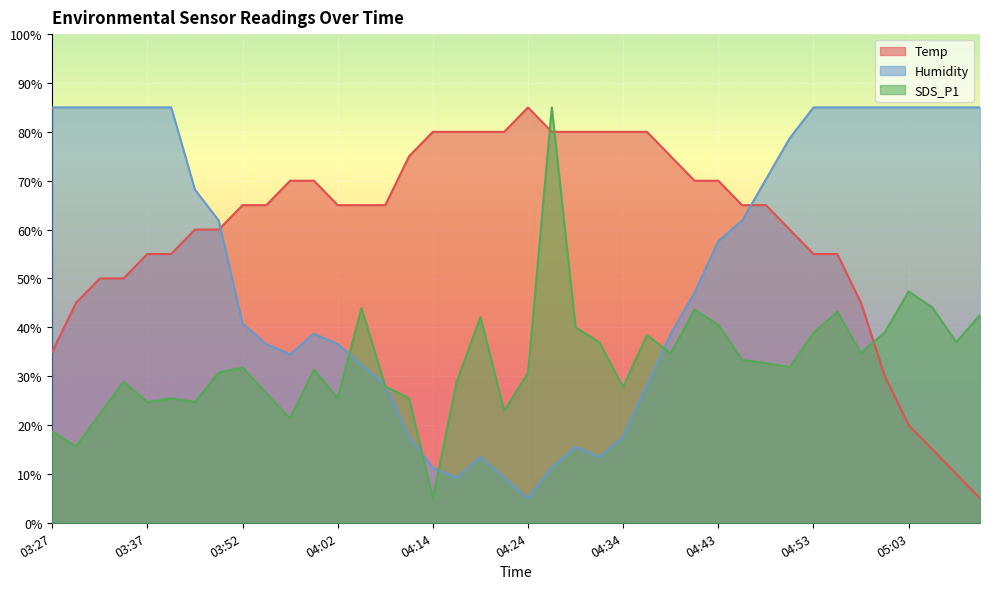

At how many categories does at least one series exceed 13?

40